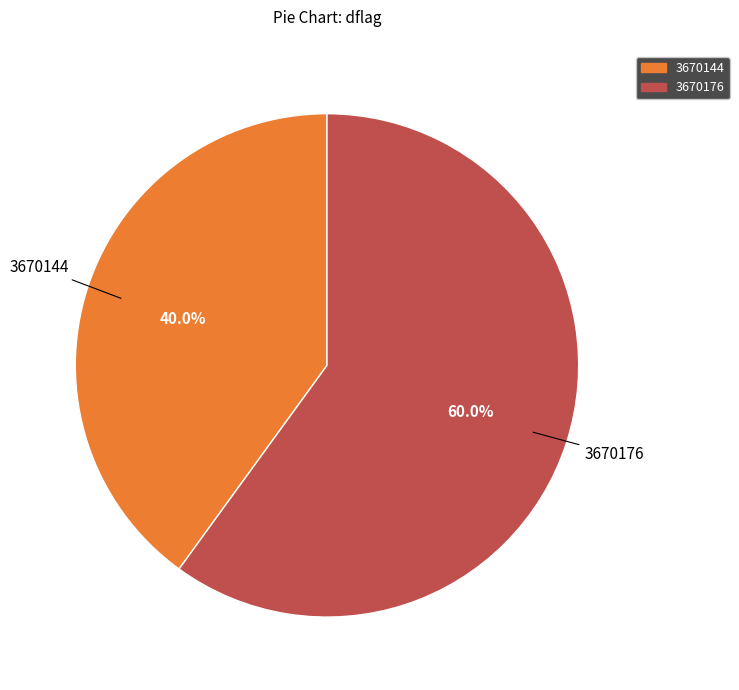

How many segments does this pie chart have?

2